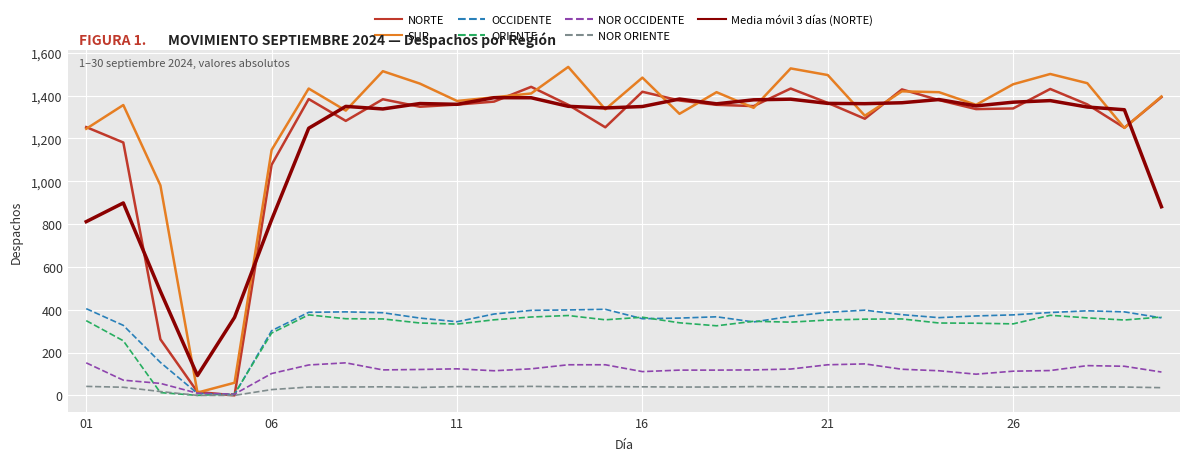

What is the maximum value for NOR ORIENTE?

42.0